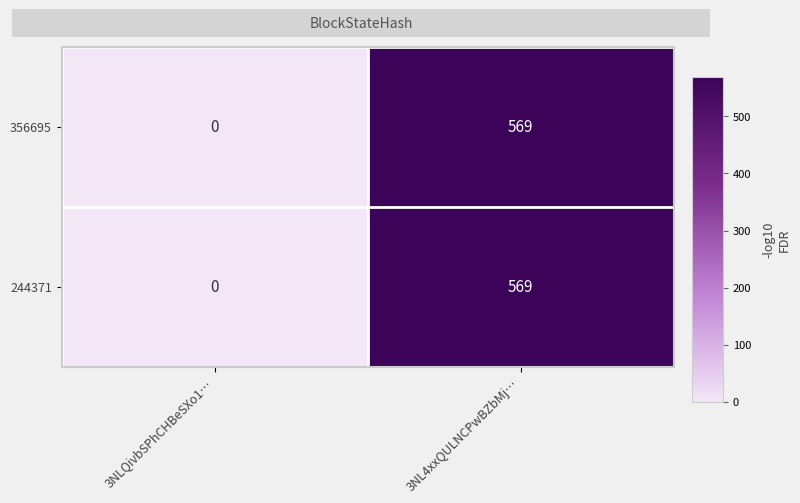

Where is 356695 nearest to the value 284?

3NLQivbSPhCHBeSXo1…